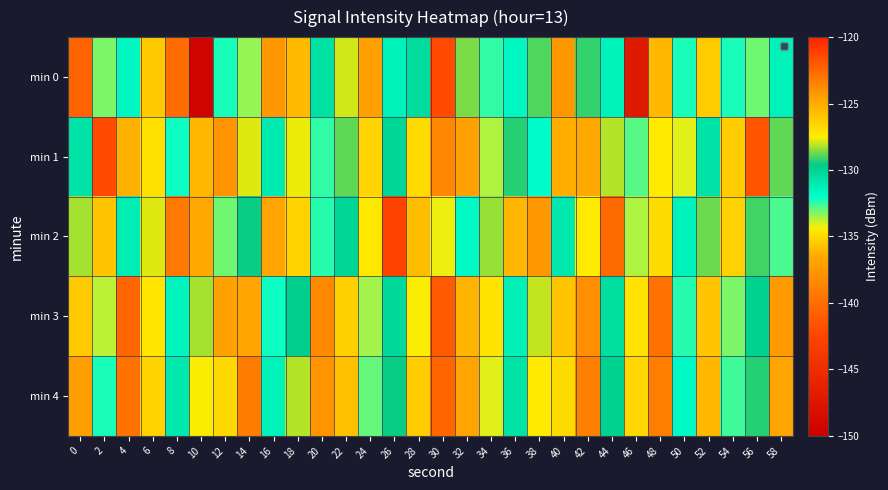

What is the spread (max minus min) of values at 34?

6.3